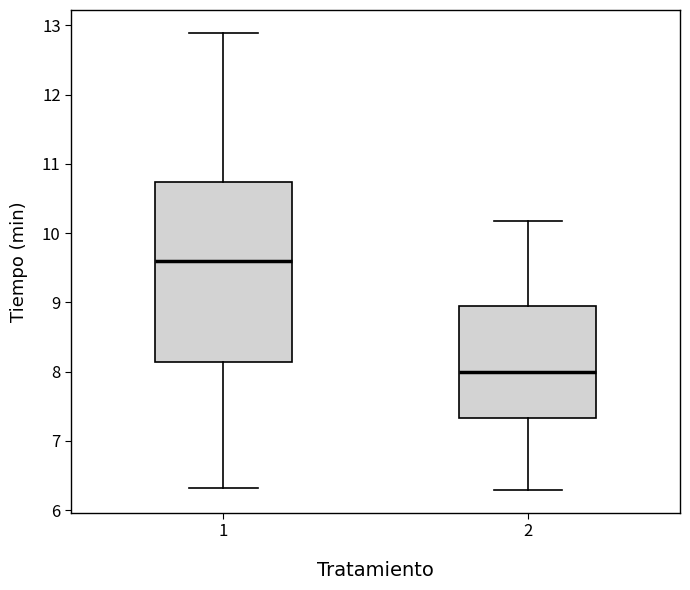

Comparing the boxes themselves (not the whiskers), which one is the tallest?

1